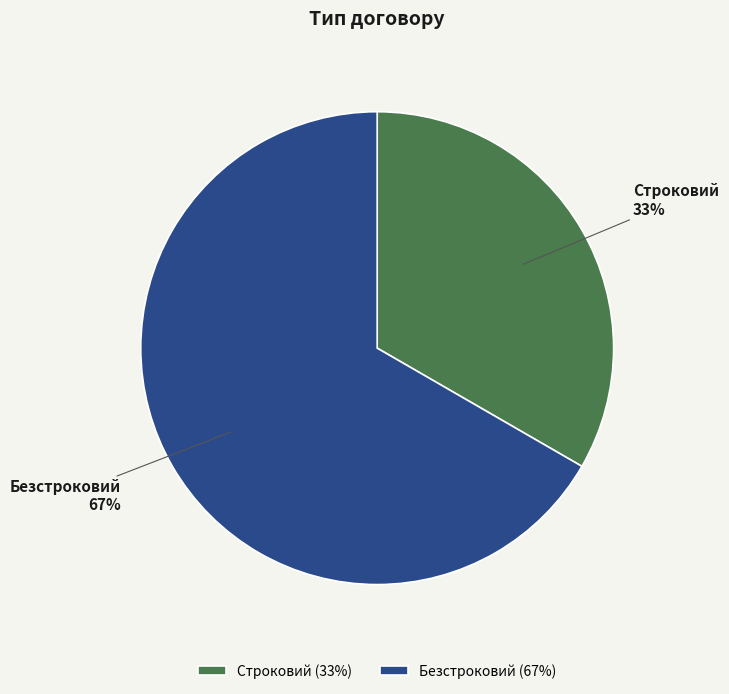

What percentage is the Строковий slice, to the nearest percent?

33%